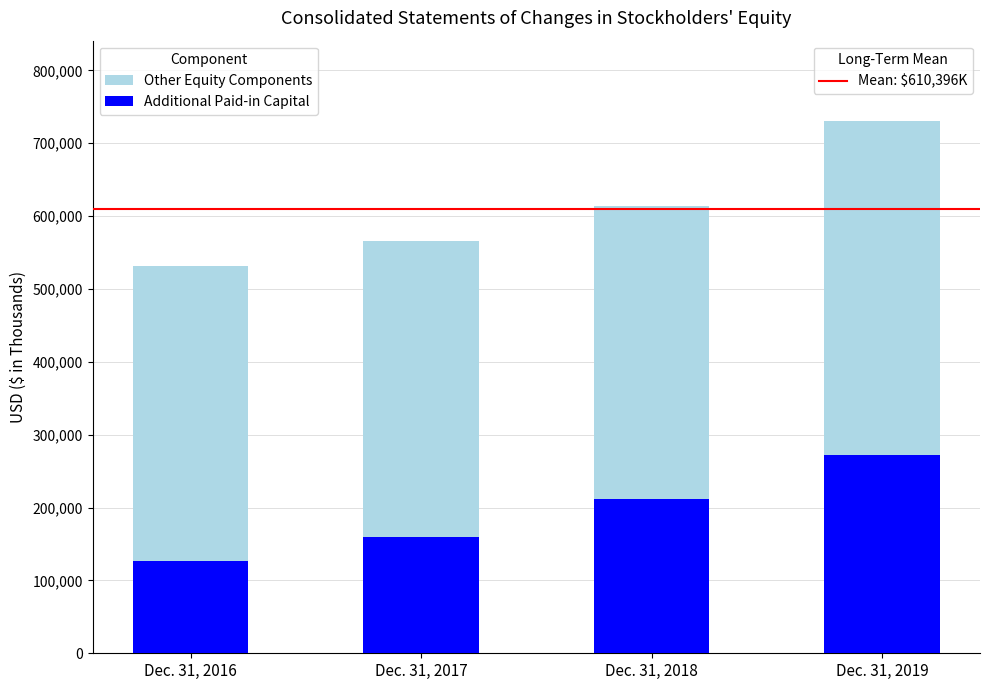

At which category is the sum across all series the highest?

Dec. 31, 2019